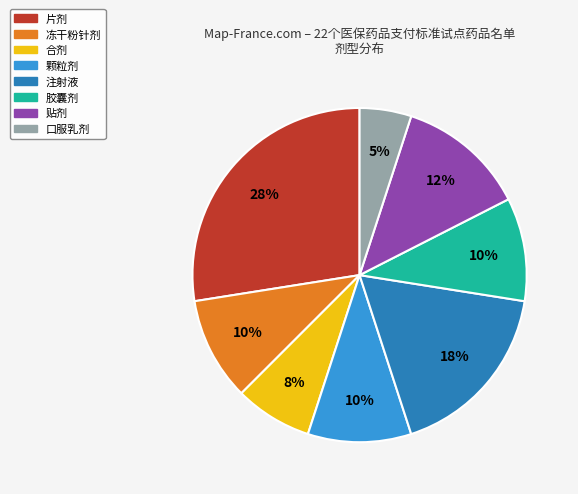

Does 口服乳剂 represent more than half of the total?

No